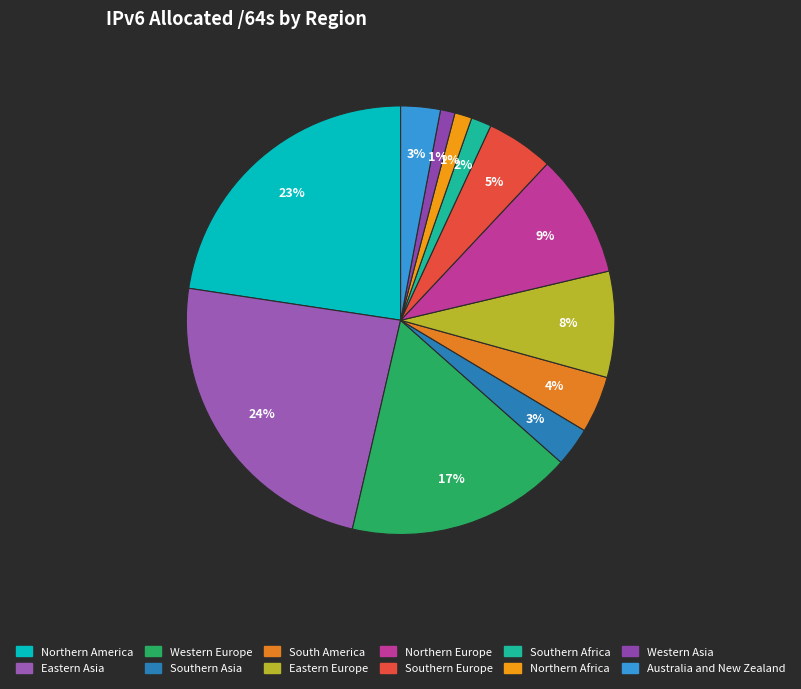

Rank the categories by value from lowest to highest.

Western Asia, Northern Africa, Southern Africa, Southern Asia, Australia and New Zealand, South America, Southern Europe, Eastern Europe, Northern Europe, Western Europe, Northern America, Eastern Asia